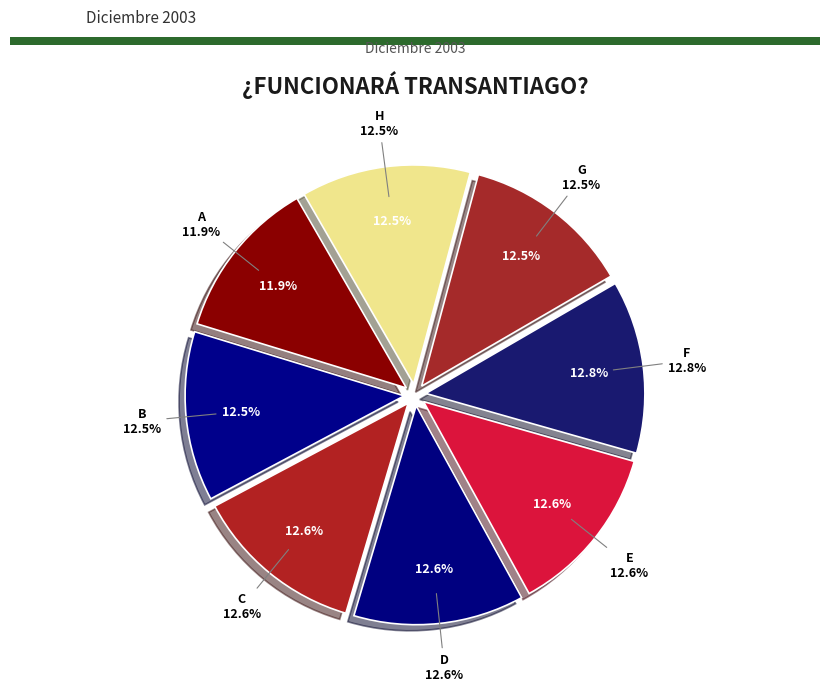

To the nearest percent, what is the average slice percentage?

12%